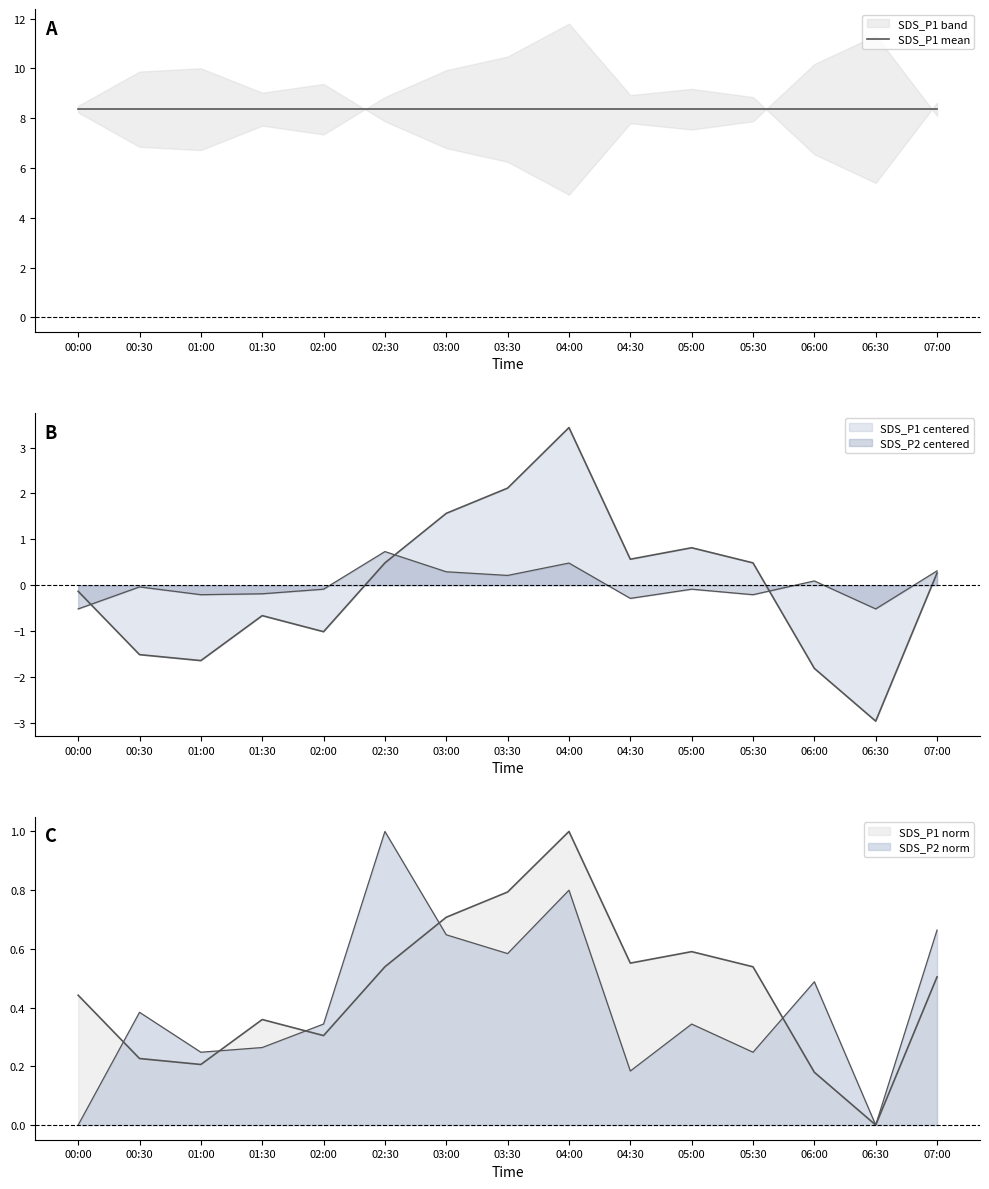

Rank the series at 04:00 from lowest to highest value.

SDS_P2, SDS_P1